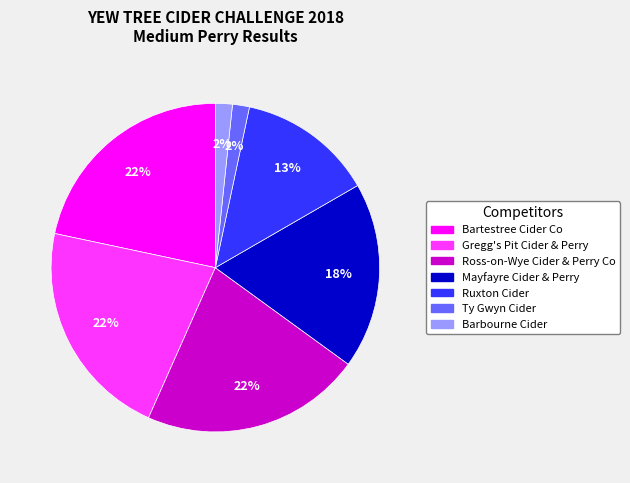

To the nearest percent, what is the difference between the largest and smallest slice percentages?

20%